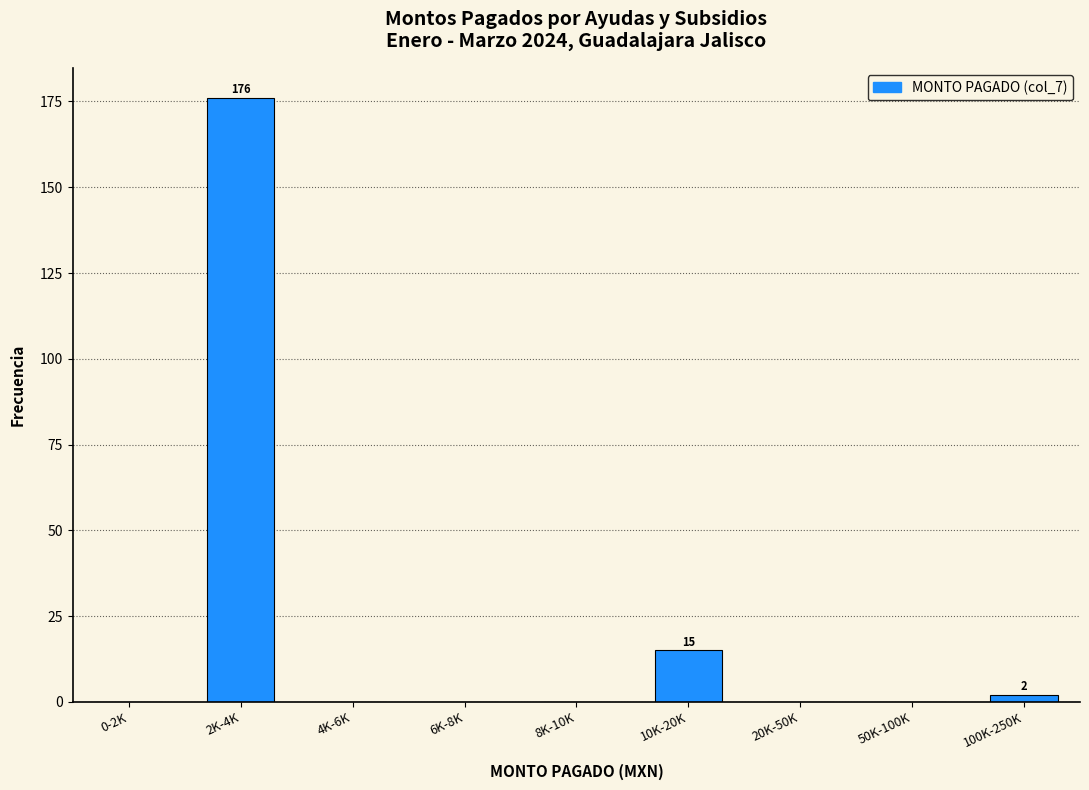

Reading left to right, transcribe all the data shown in this chart.

0-2K=0	2K-4K=176	4K-6K=0	6K-8K=0	8K-10K=0	10K-20K=15	20K-50K=0	50K-100K=0	100K-250K=2